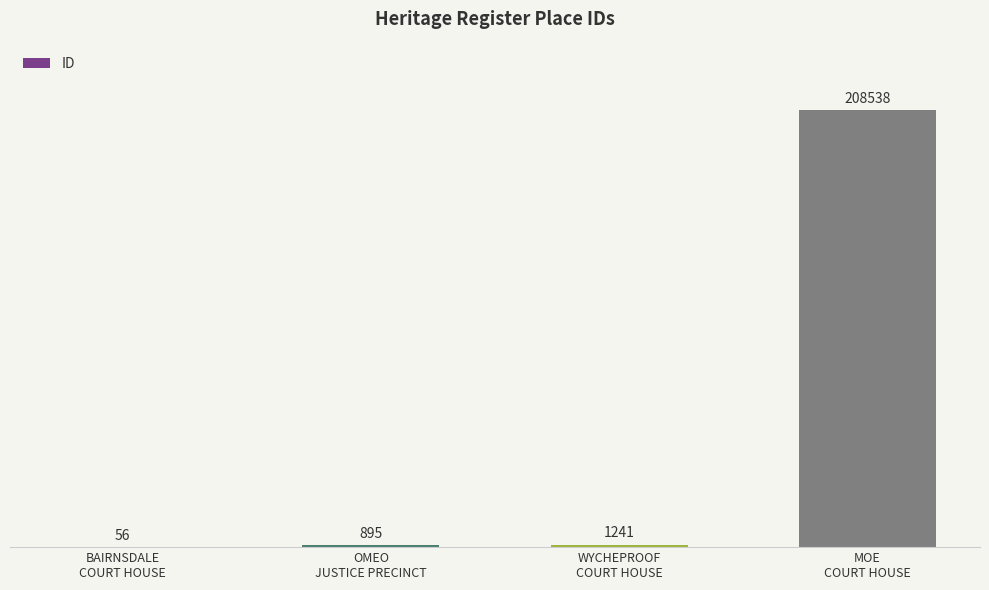

What is the greatest value displayed?

208538